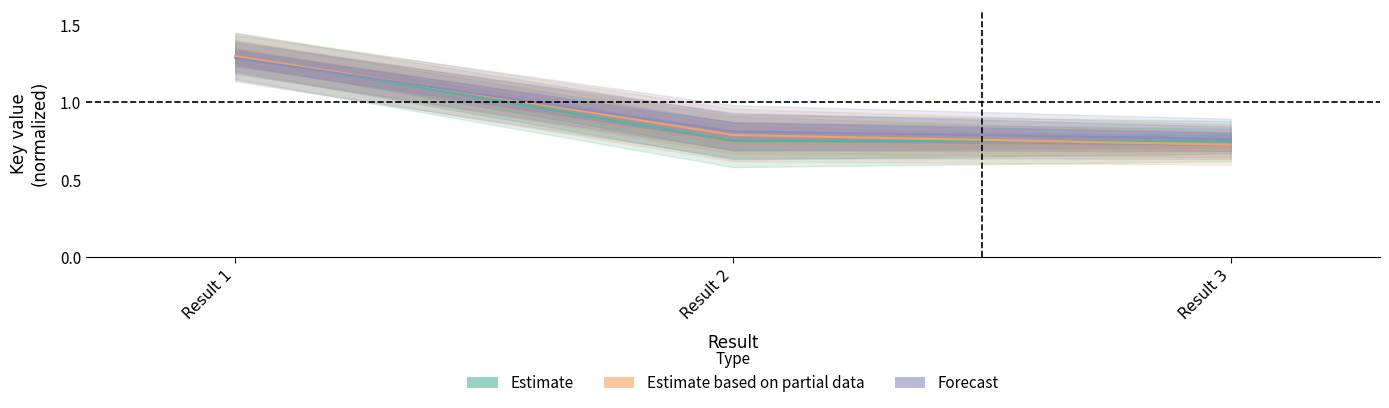

What is the difference between the maximum and minimum values in the Estimate based on partial data series?

0.5